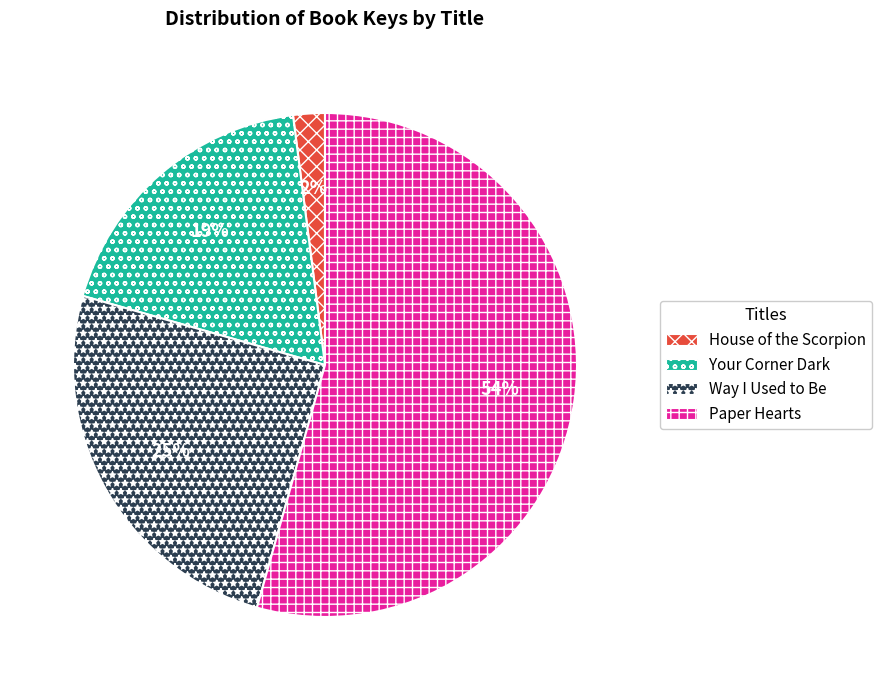

Between Way I Used to Be and Your Corner Dark, which is larger?

Way I Used to Be